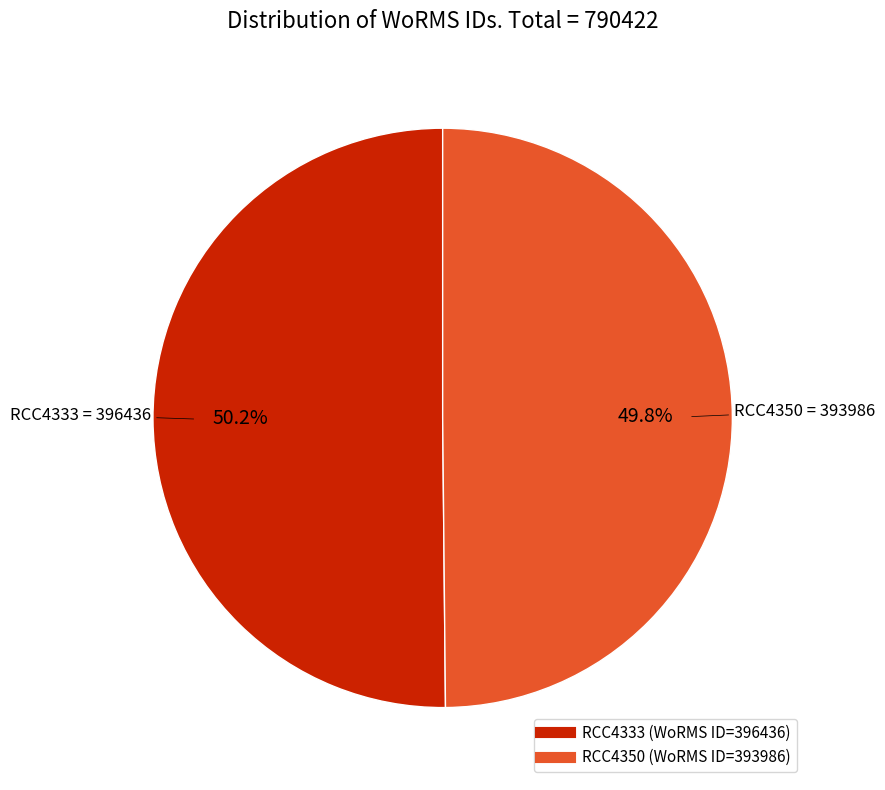

Does any single category account for the majority?

Yes